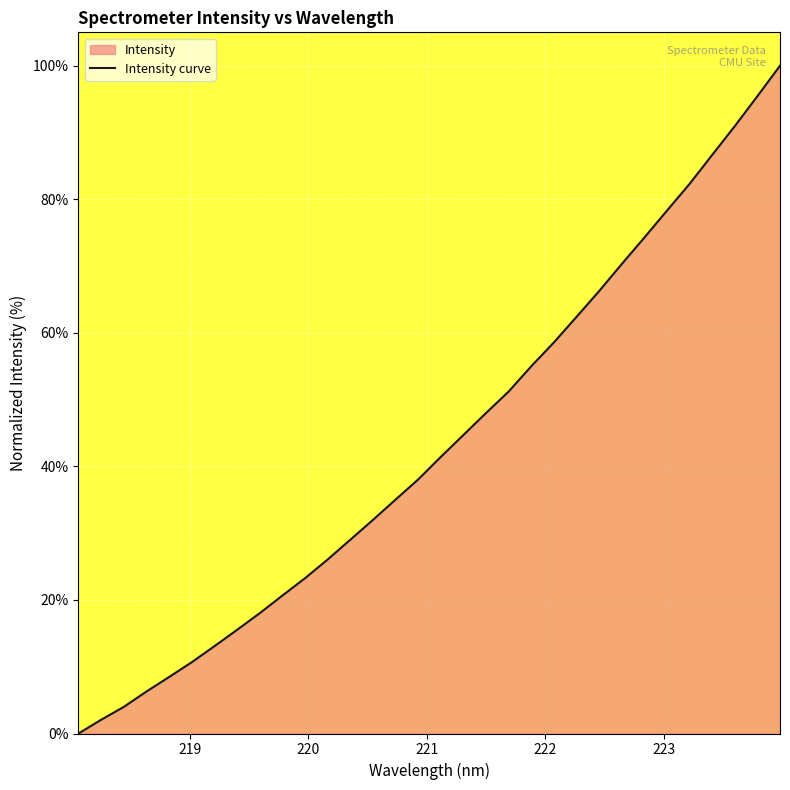

What is the greatest value displayed?

100.0